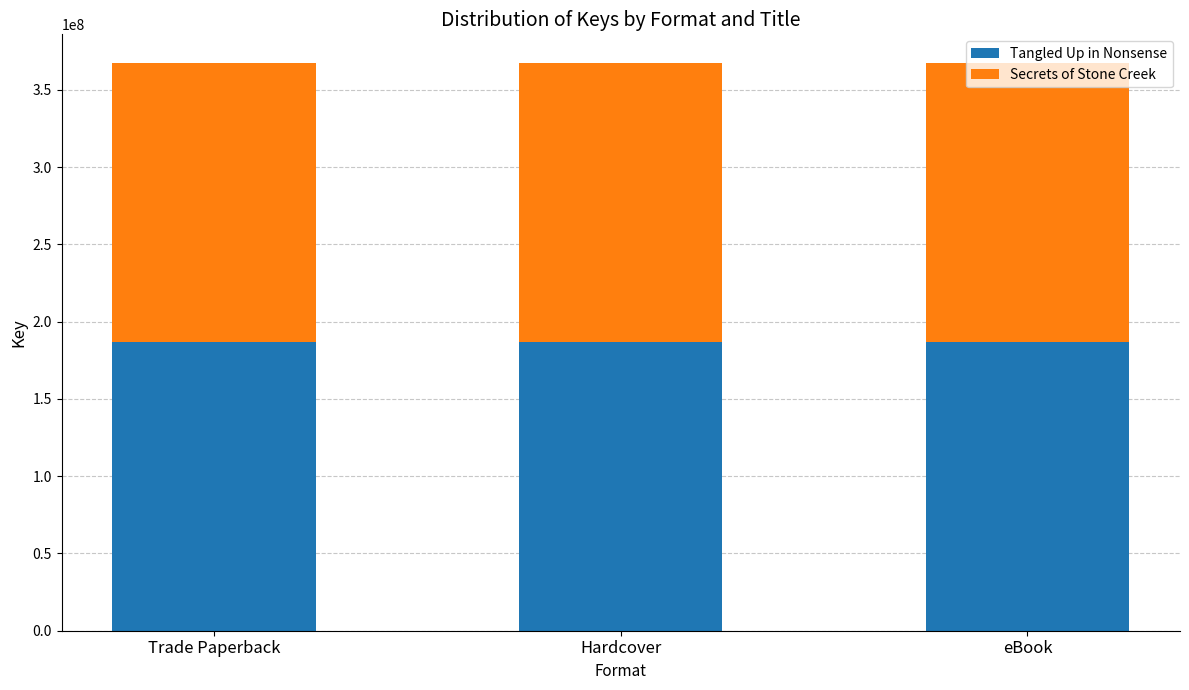

What are all the series names shown in the legend?

Tangled Up in Nonsense, Secrets of Stone Creek